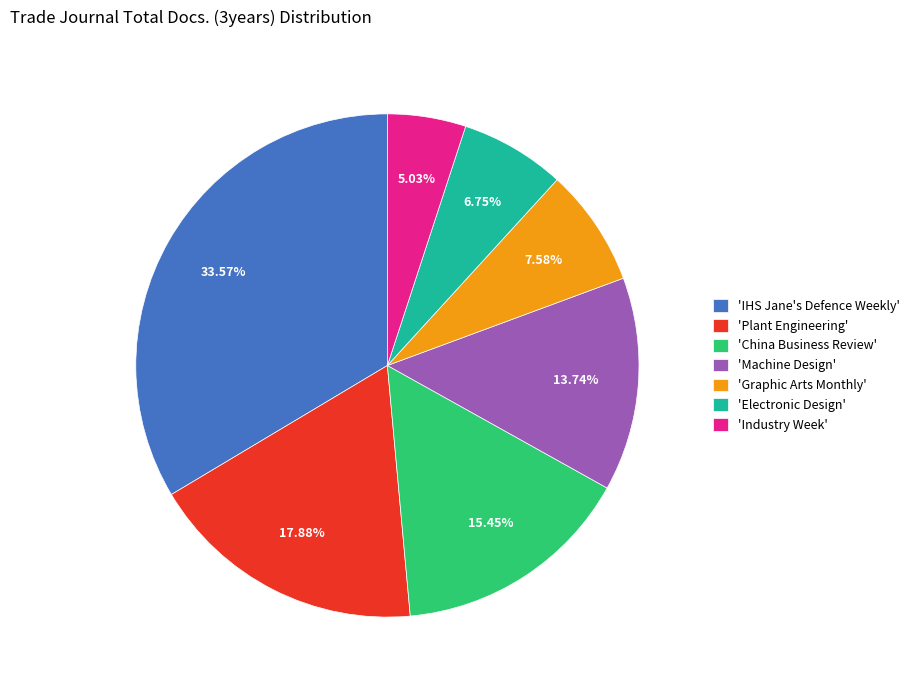

To the nearest percent, what is the difference between the largest and smallest slice percentages?

29%